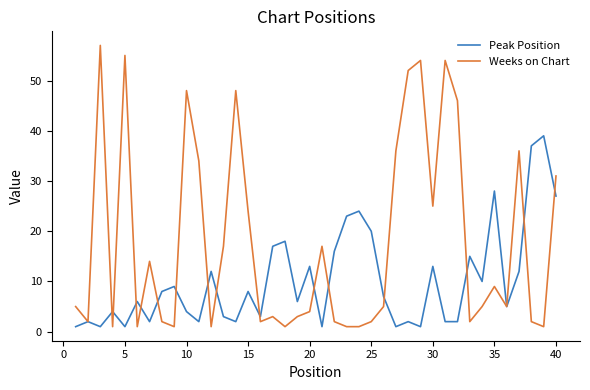

Rank the series by their average value, from lowest to highest.

Peak Position, Weeks on Chart